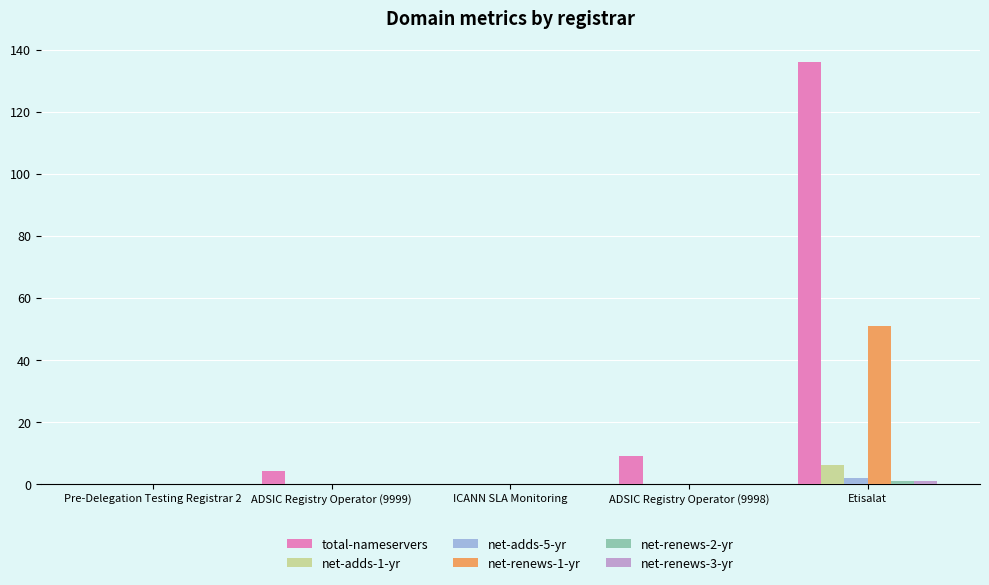

At which category is the sum across all series the highest?

Etisalat